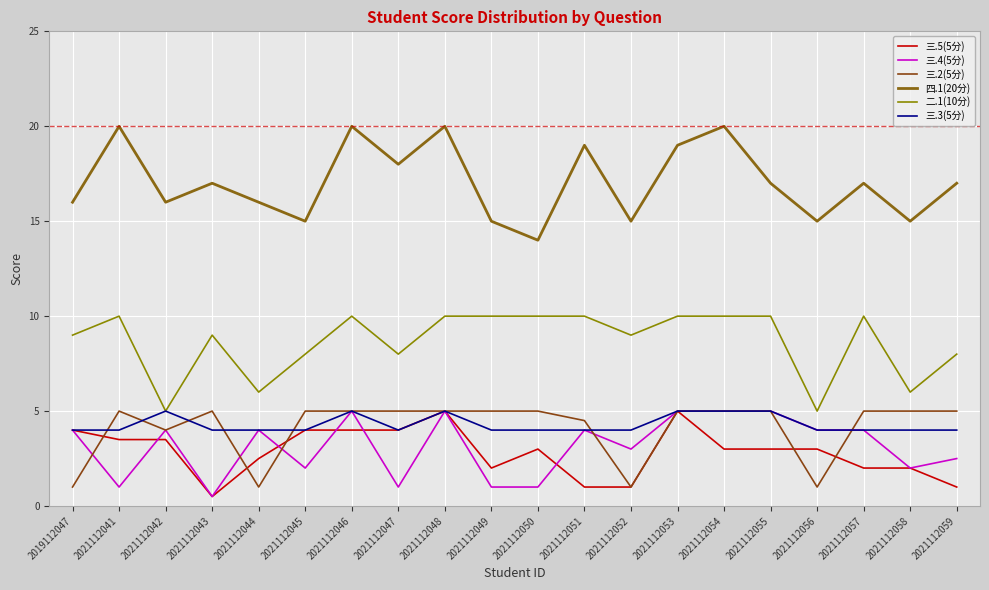

What is the sum of the 二.1(10分) values at 2021112046 and 2021112054?

20.0